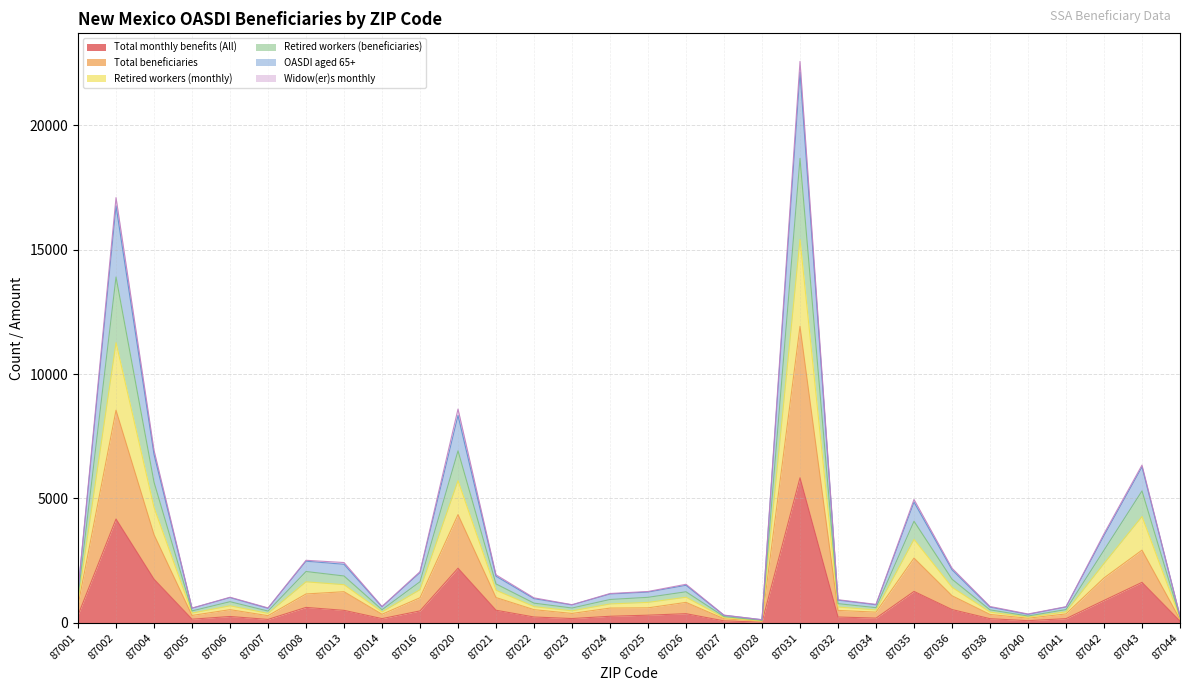

True or false: Total beneficiaries and Retired workers (monthly) intersect in this chart.

False